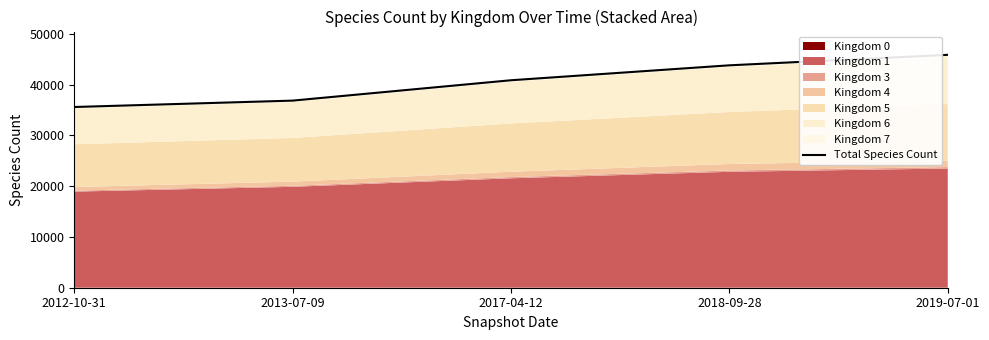

Which category has the lowest value across all series?

2012-10-31